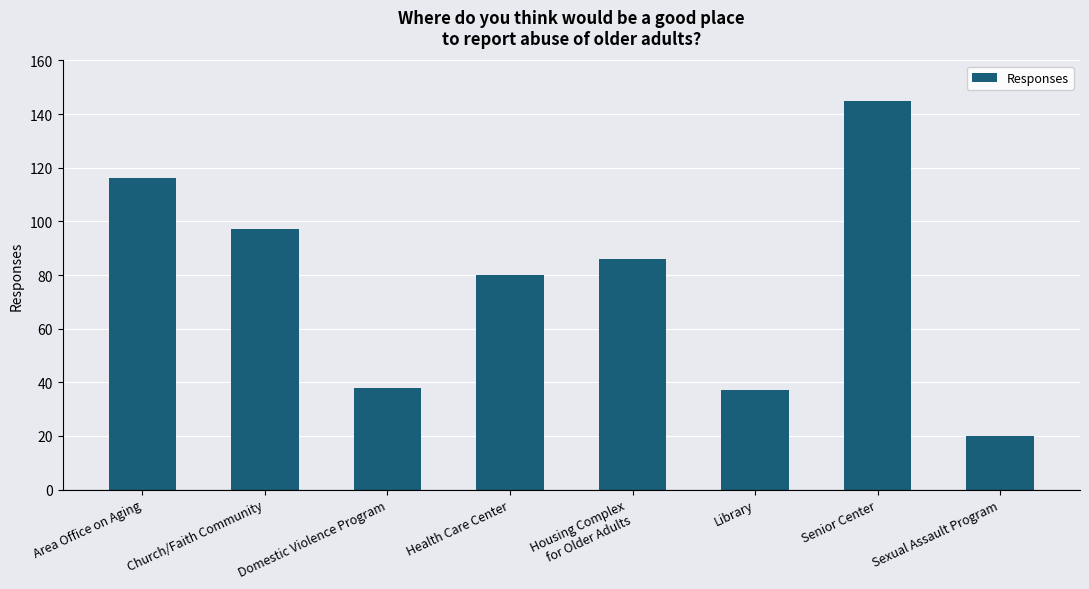

What is the label of the 6th bar from the left?

Library